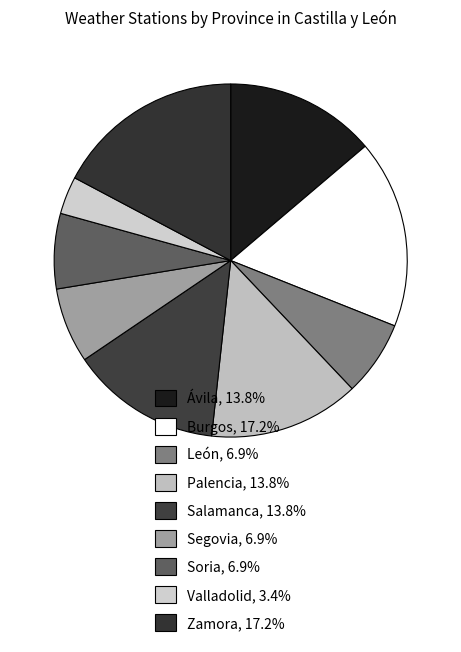

To the nearest percent, what is the average slice percentage?

11%